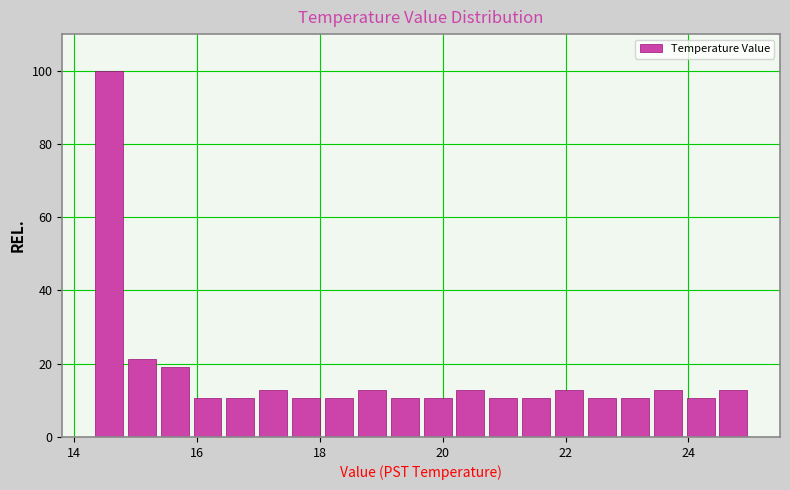

Read against the x-axis, roughly where is the centre of the tallest bar?

14.6